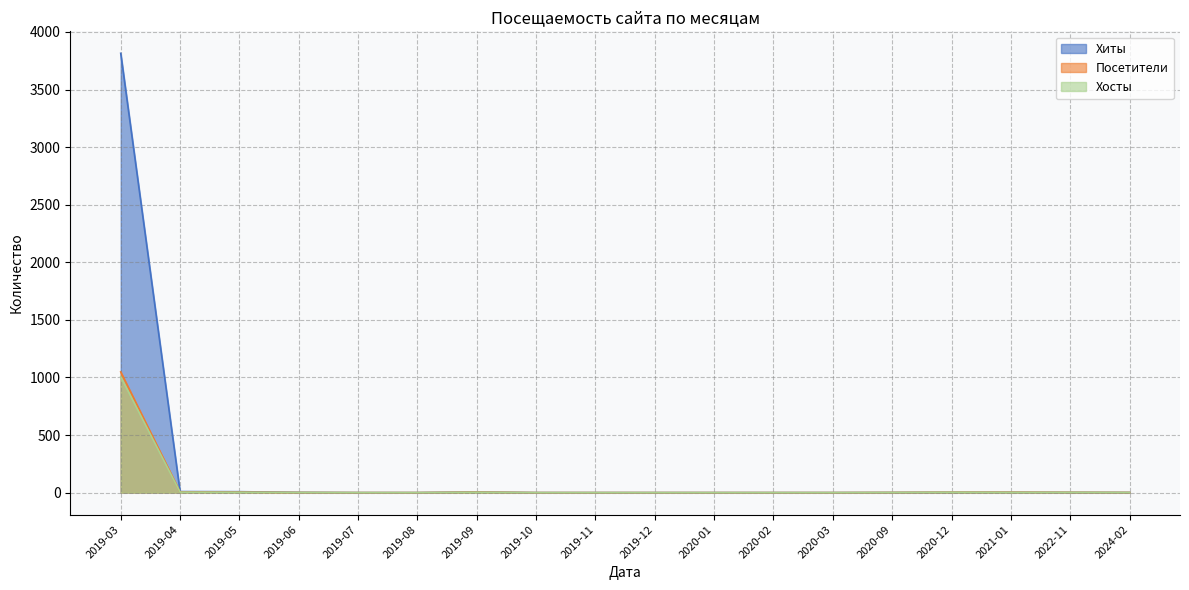

What is the label of the 17th point from the left?

2022-11